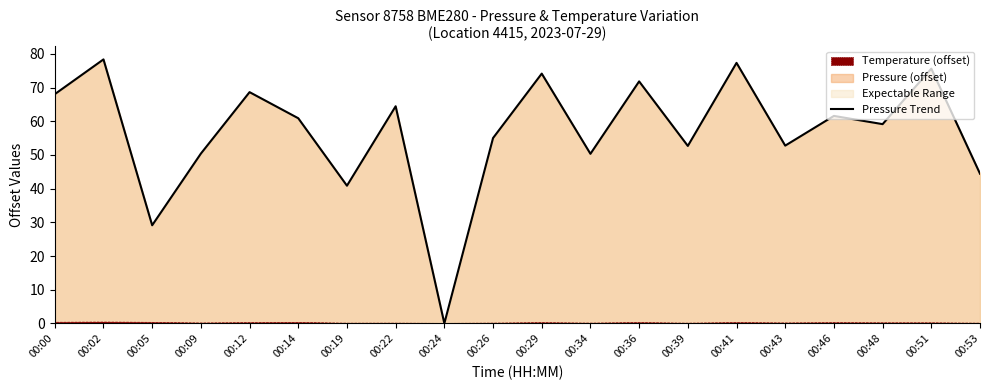

What is the approximate value at 00:02?

78.4